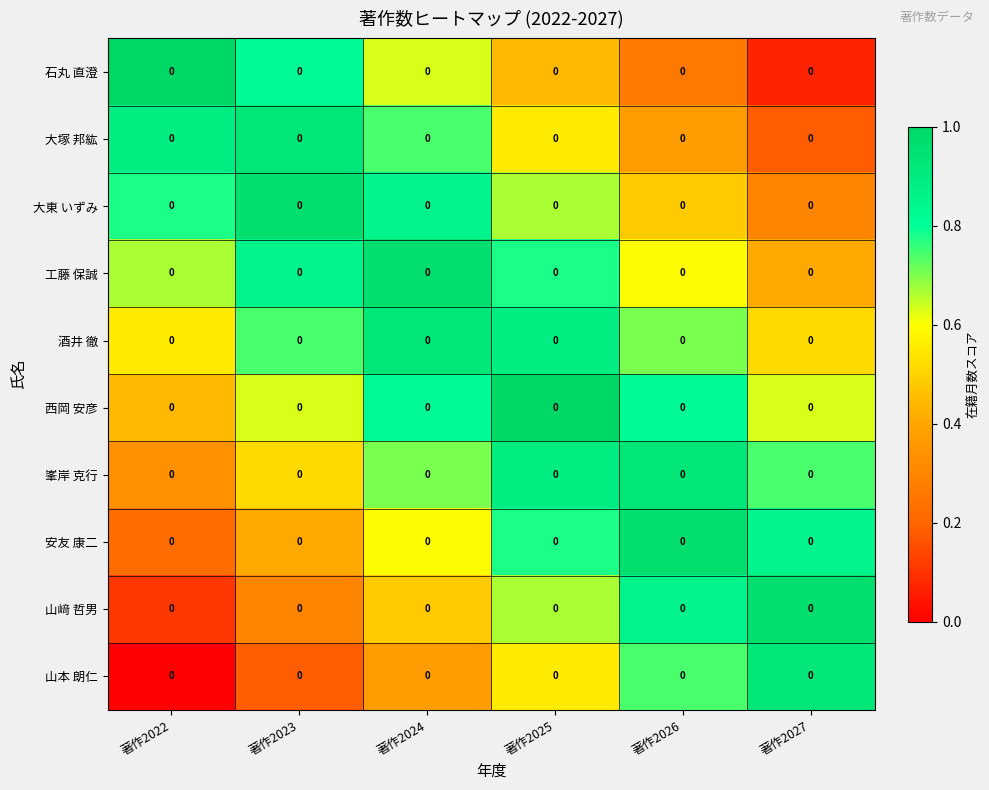

Reading right to left, transcribe all the data shown in this chart.

石丸 直澄: 著作2027=0.0	著作2026=0.0	著作2025=0.0	著作2024=0.0	著作2023=0.0	著作2022=0.0
大塚 邦紘: 著作2027=0.0	著作2026=0.0	著作2025=0.0	著作2024=0.0	著作2023=0.0	著作2022=0.0
大東 いずみ: 著作2027=0.0	著作2026=0.0	著作2025=0.0	著作2024=0.0	著作2023=0.0	著作2022=0.0
工藤 保誠: 著作2027=0.0	著作2026=0.0	著作2025=0.0	著作2024=0.0	著作2023=0.0	著作2022=0.0
酒井 徹: 著作2027=0.0	著作2026=0.0	著作2025=0.0	著作2024=0.0	著作2023=0.0	著作2022=0.0
西岡 安彦: 著作2027=0.0	著作2026=0.0	著作2025=0.0	著作2024=0.0	著作2023=0.0	著作2022=0.0
峯岸 克行: 著作2027=0.0	著作2026=0.0	著作2025=0.0	著作2024=0.0	著作2023=0.0	著作2022=0.0
安友 康二: 著作2027=0.0	著作2026=0.0	著作2025=0.0	著作2024=0.0	著作2023=0.0	著作2022=0.0
山﨑 哲男: 著作2027=0.0	著作2026=0.0	著作2025=0.0	著作2024=0.0	著作2023=0.0	著作2022=0.0
山本 朗仁: 著作2027=0.0	著作2026=0.0	著作2025=0.0	著作2024=0.0	著作2023=0.0	著作2022=0.0